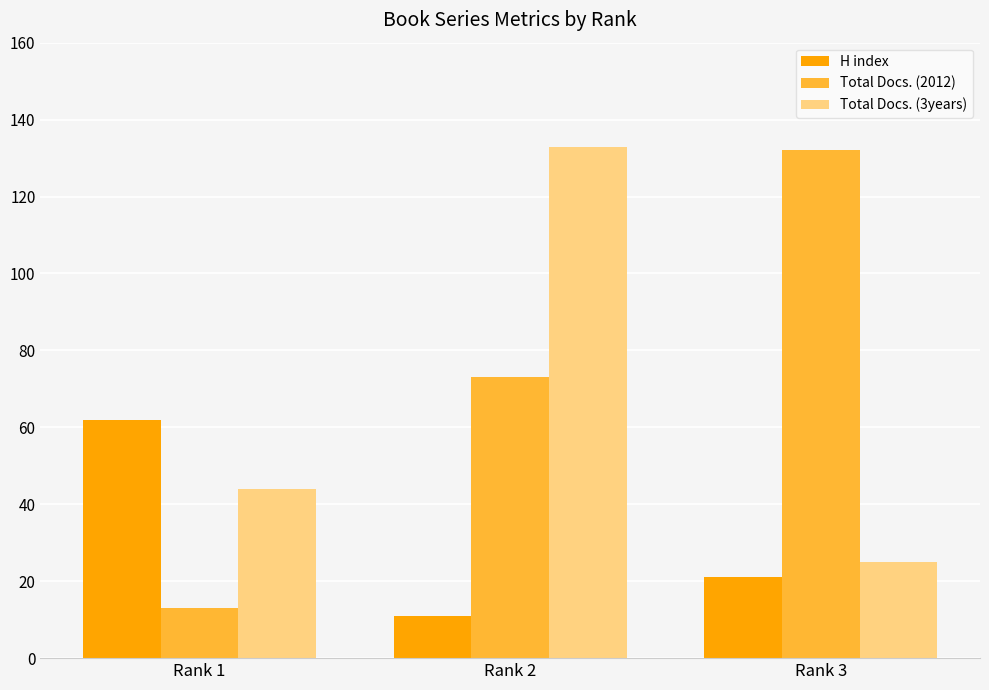

What is the difference between the maximum and second lowest values in the H index series?

41